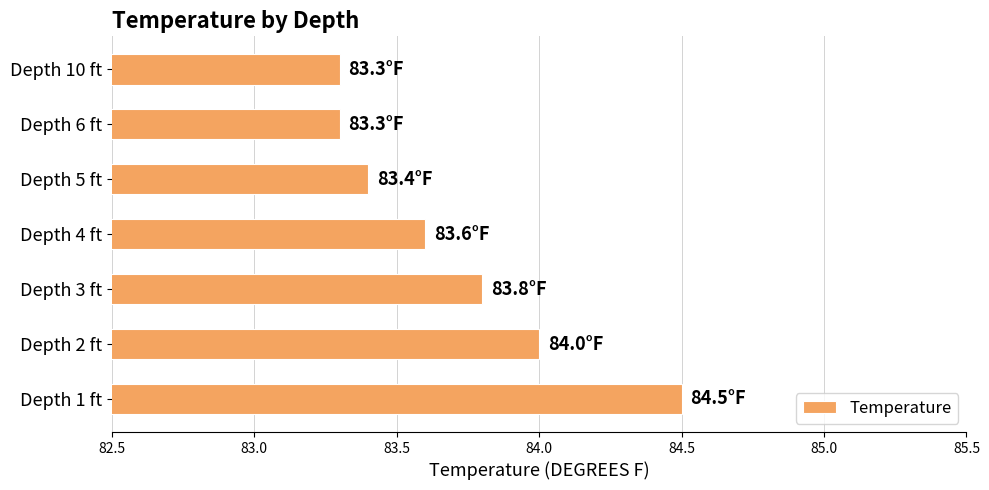

How many distinct data groups are displayed?

1